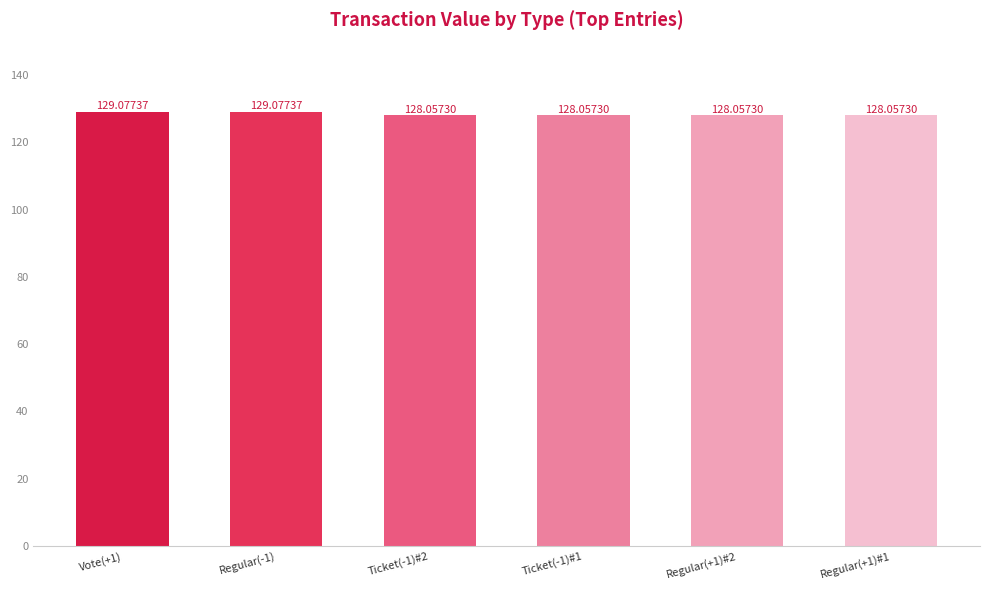

What is the maximum value shown in the chart?

129.1